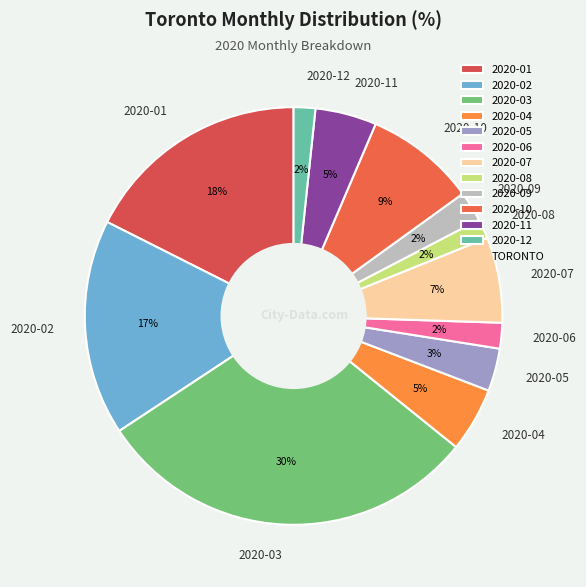

How many segments does this pie chart have?

12